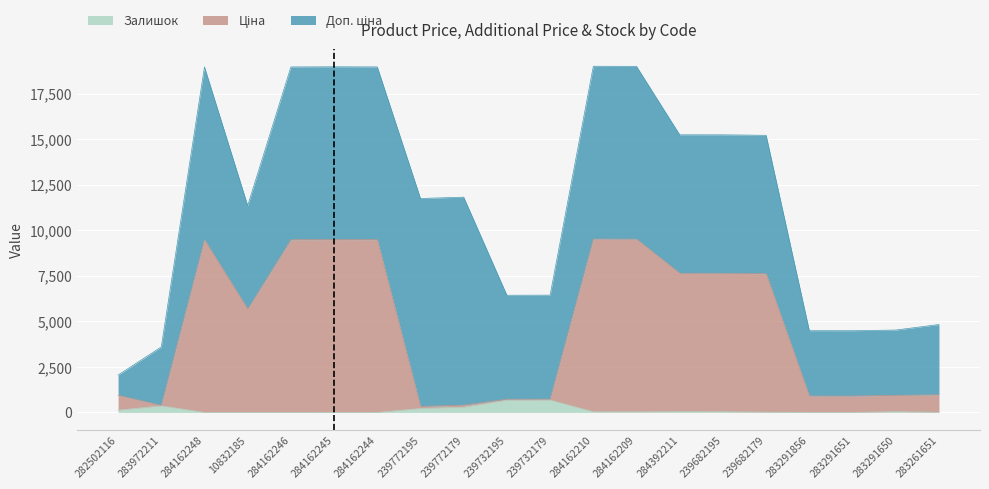

True or false: Залишок and Ціна cross at least once.

False